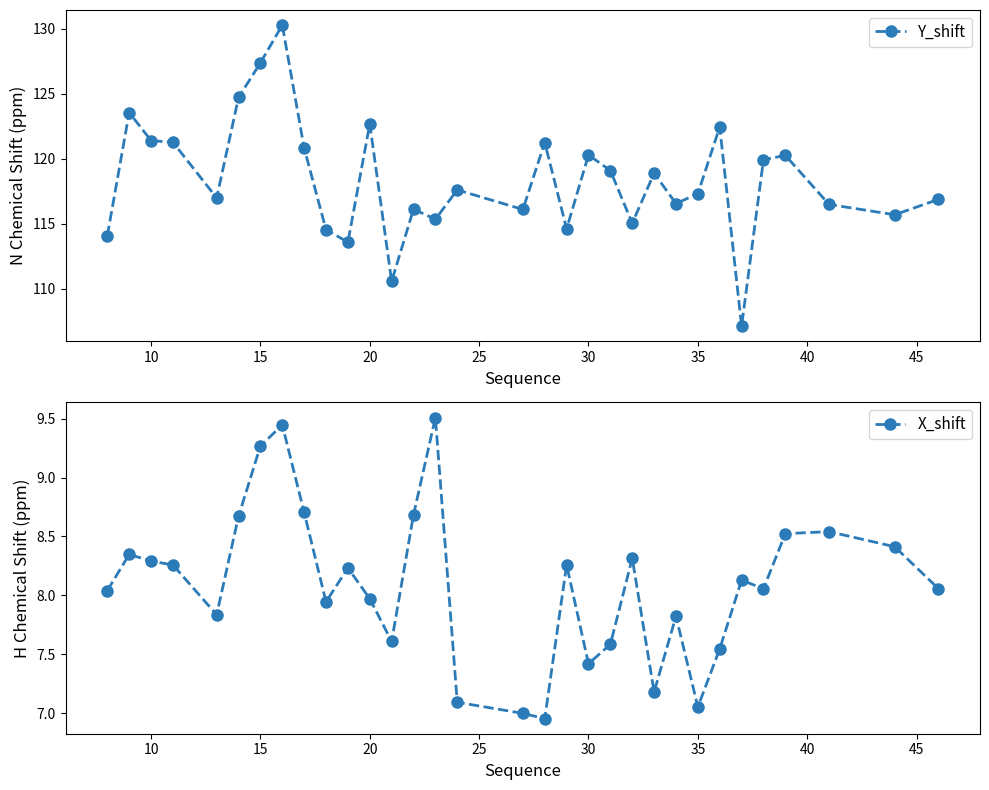

Is this an area chart (filled region under the line)?

No